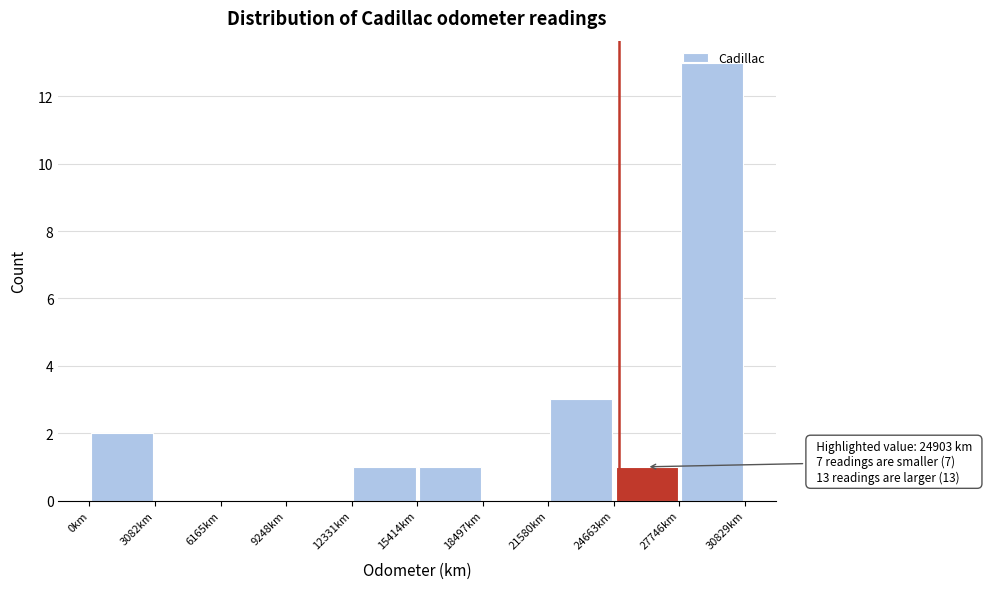

Which range on the x-axis has the tallest bar?

27500 to 31000